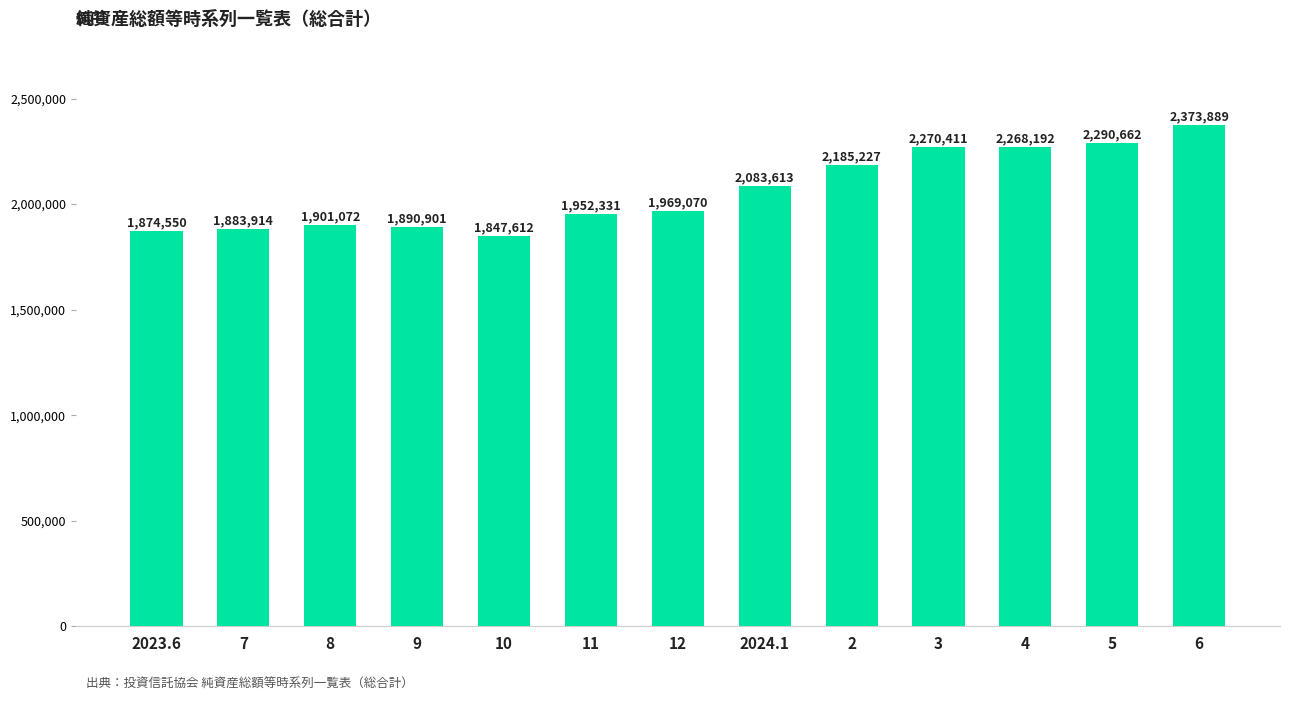

Rank the categories by value from lowest to highest.

10, 2023.6, 7, 9, 8, 11, 12, 2024.1, 2, 4, 3, 5, 6